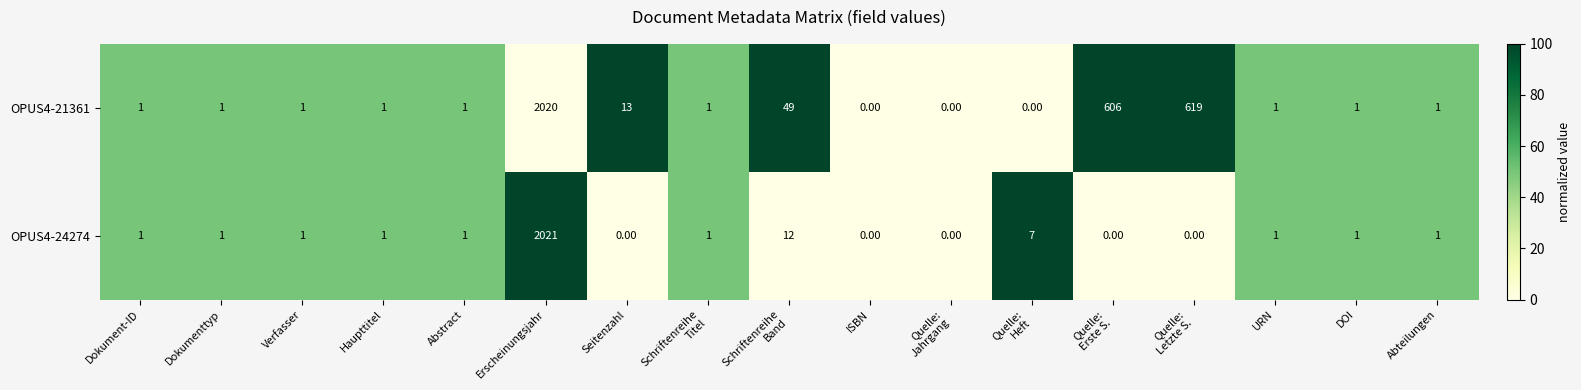

Rank the series by their average value, from lowest to highest.

OPUS4-24274, OPUS4-21361